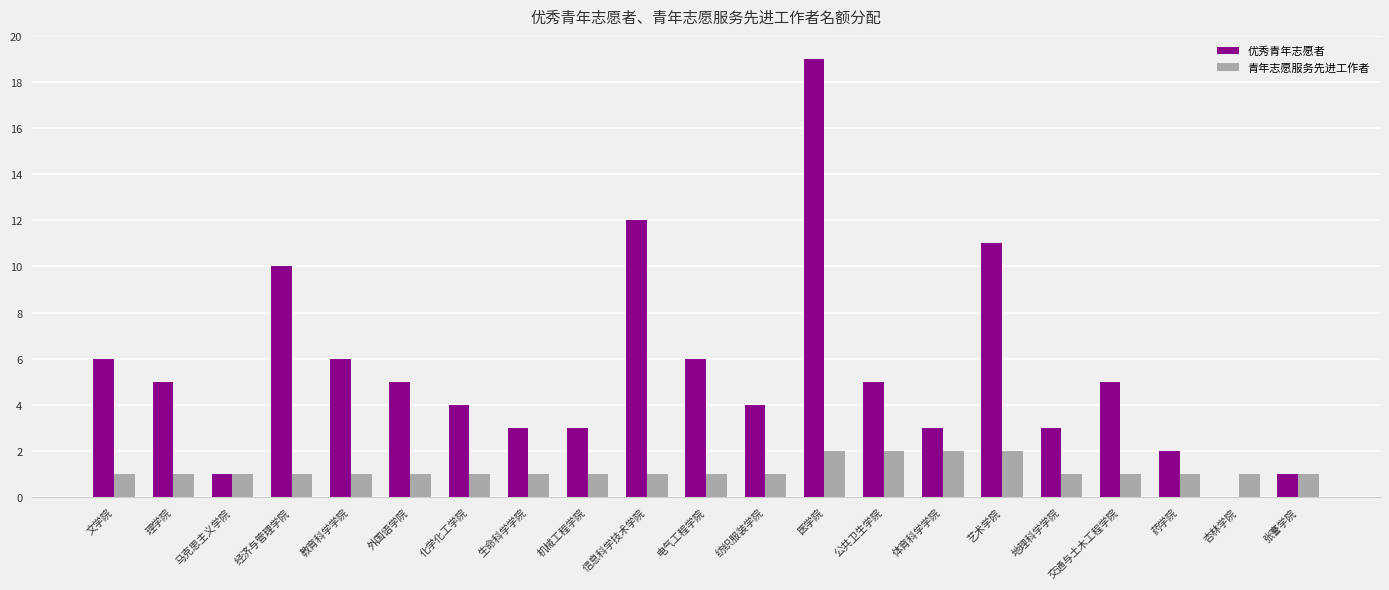

What are all the series names shown in the legend?

优秀青年志愿者, 青年志愿服务先进工作者